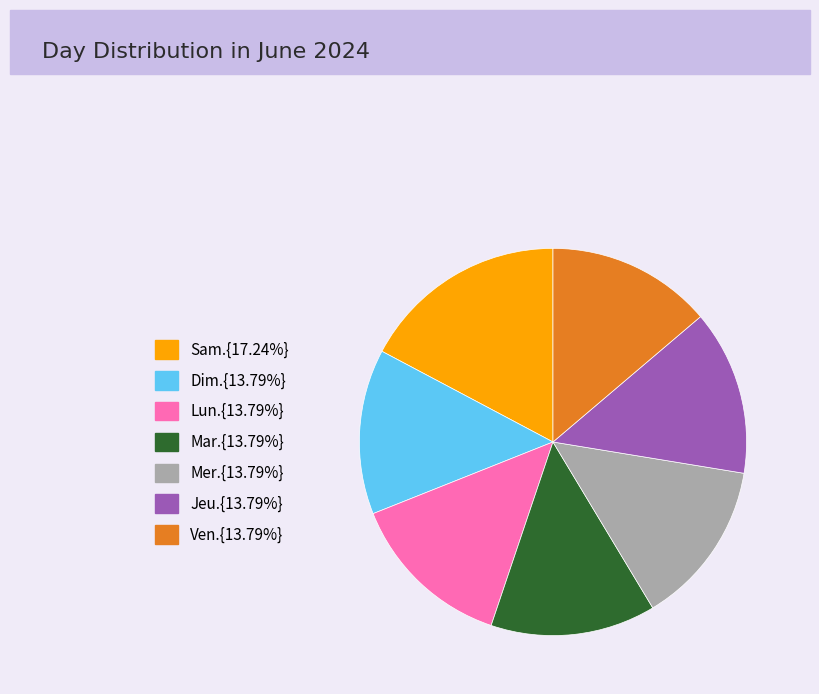

What is the ratio of the value at Jeu.{13.79%} to the value at Sam.{17.24%}?

0.8